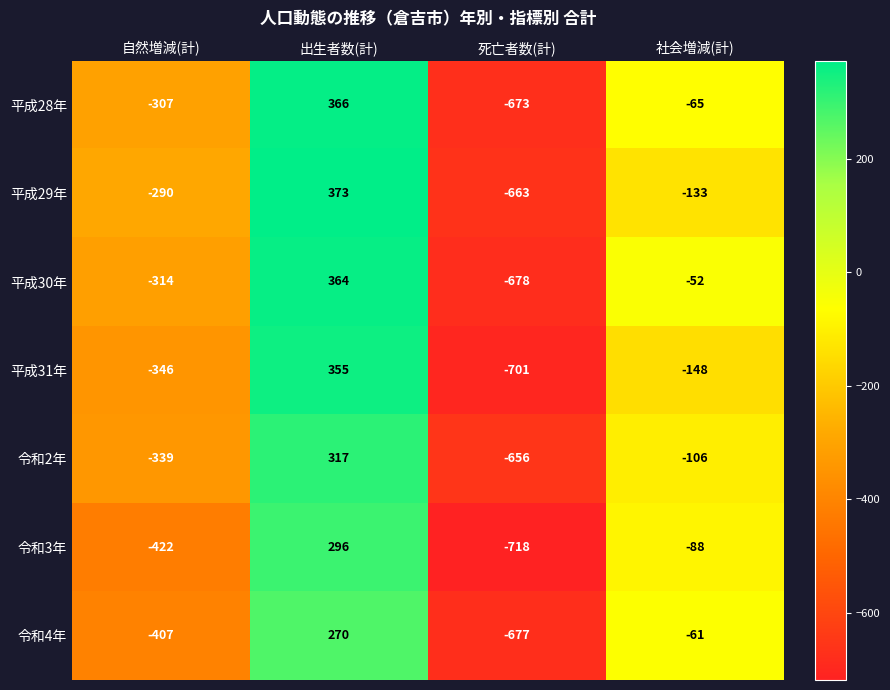

Is it true that 平成31年 equals -97 at 社会増減(計)?

False